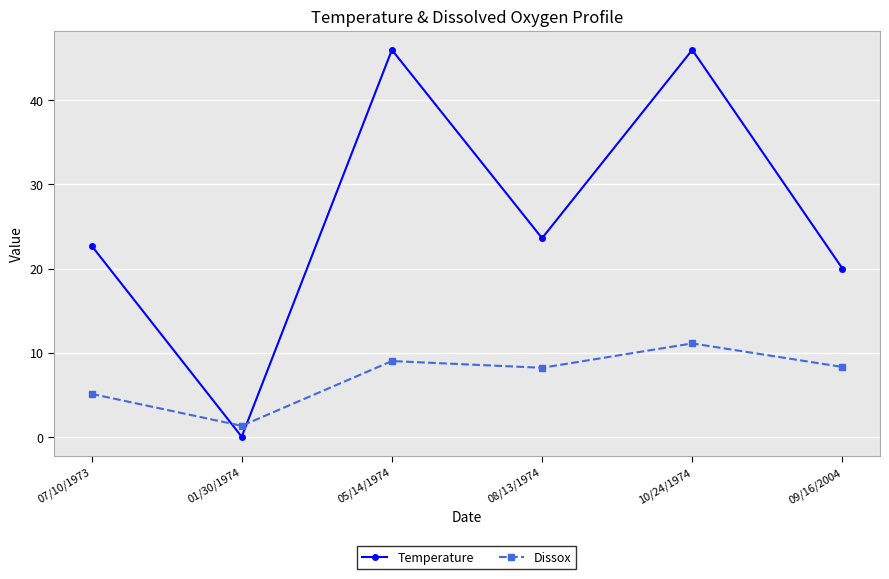

What is the maximum value shown in the chart?

46.0